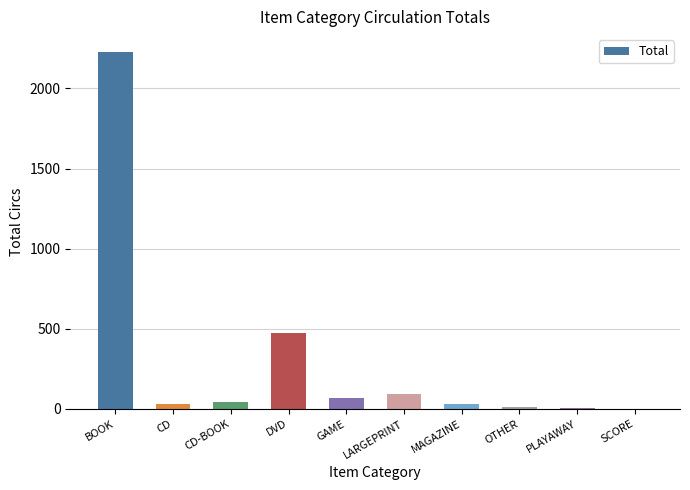

Which category has the highest value across all series?

BOOK